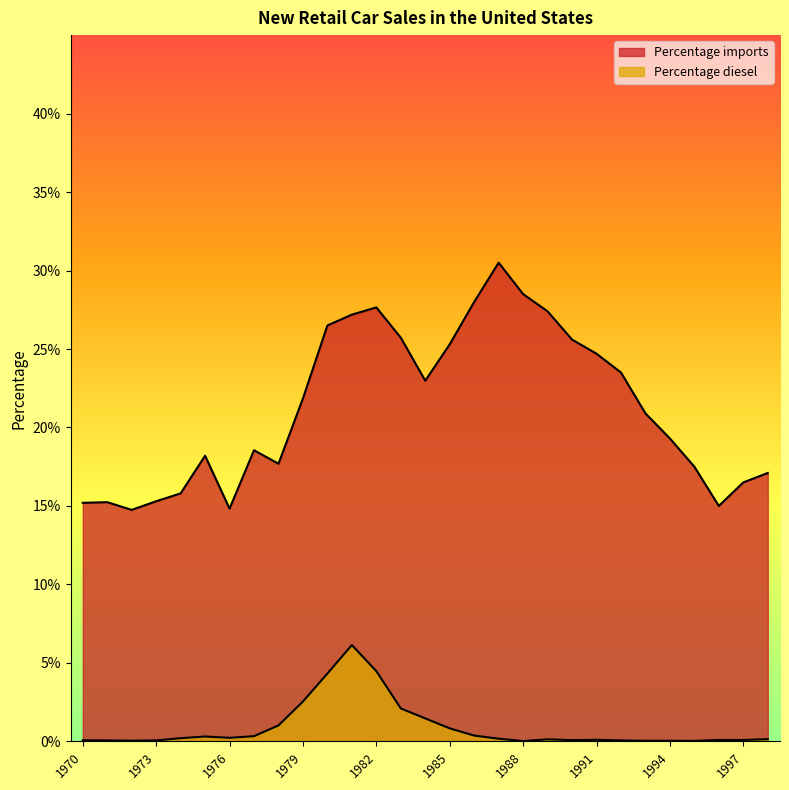

Is it true that Percentage diesel equals 0.0 at 1978?

True